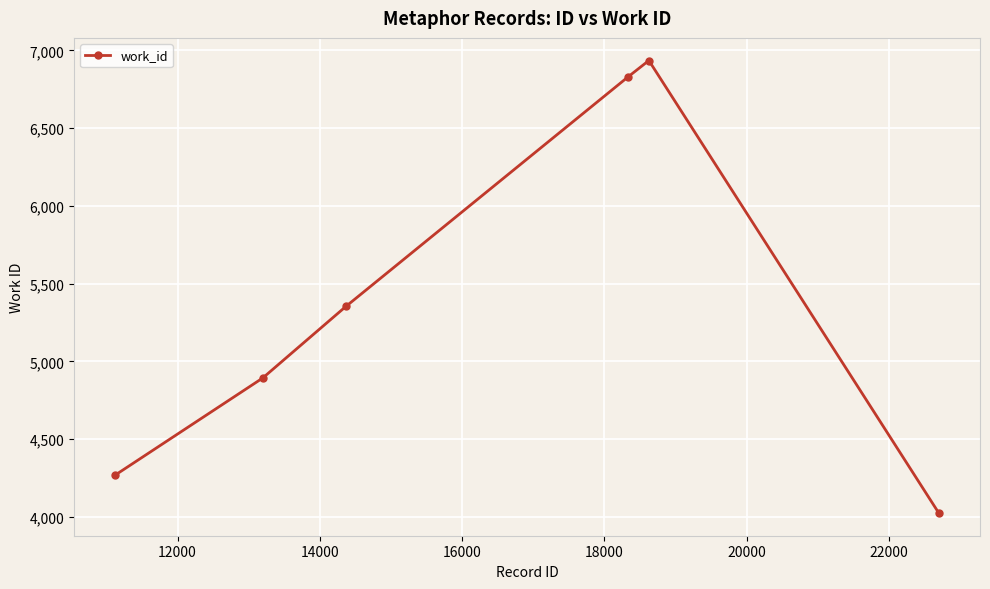

How many data points does each series have?

6